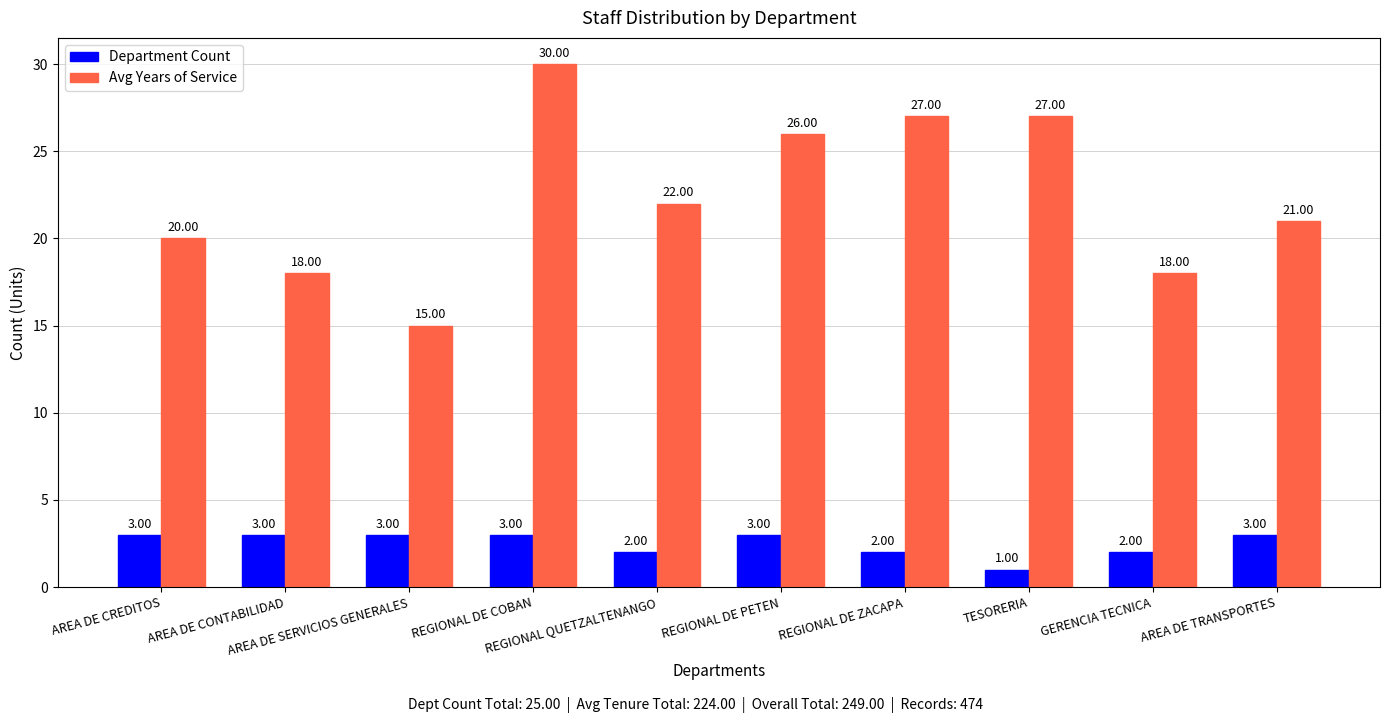

What is the label of the 2nd bar from the left?

AREA DE CONTABILIDAD